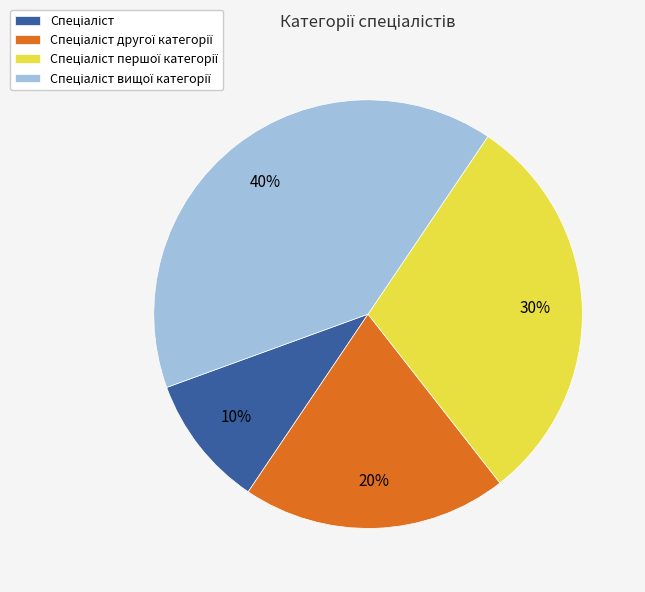

To the nearest percent, what is the difference between the largest and smallest slice percentages?

30%